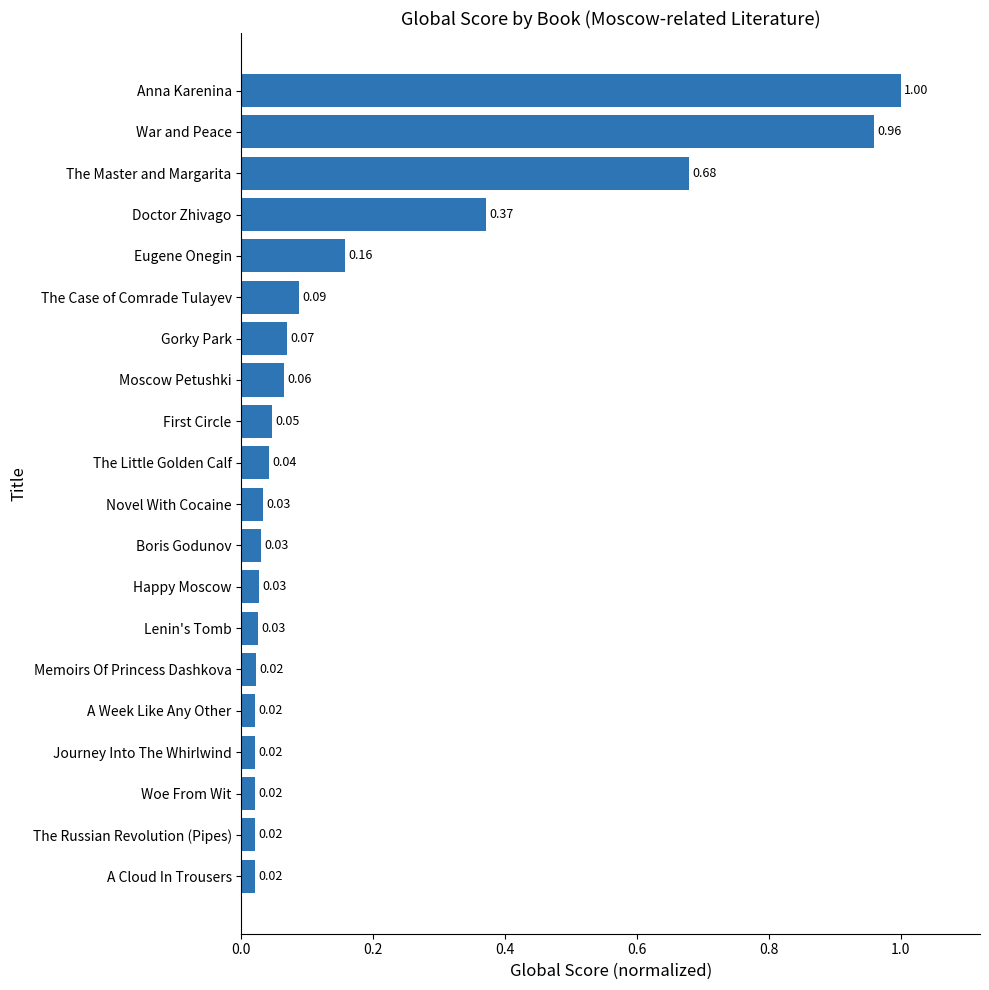

Are the bars horizontal?

Yes